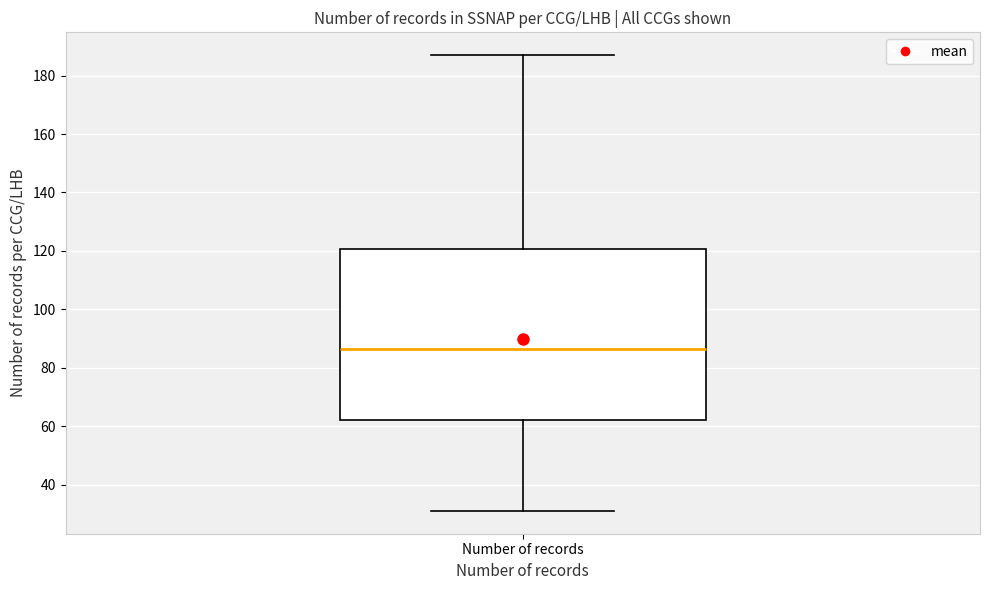

Read this box plot against the y-axis: the position of the median line, the range covered by the box, and the ends of both whiskers. The values are not printed on the chart, so give them approximately, as read against the axis.

median 86, box 62 to 120, whiskers 32 to 188